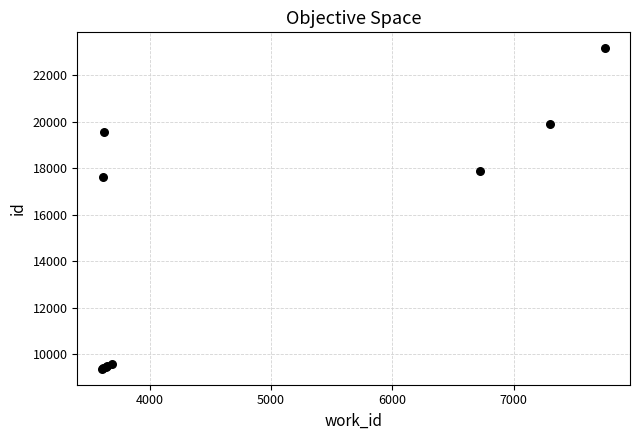

What Y value in the scatter plot is closest to 16265?

17640